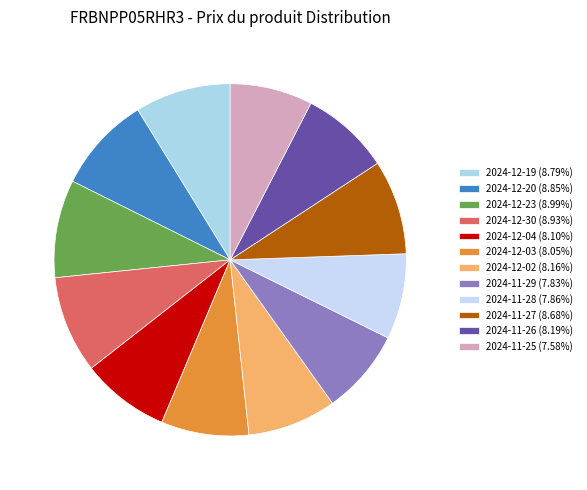

To the nearest percent, what portion does 2024-12-19 represent?

9%